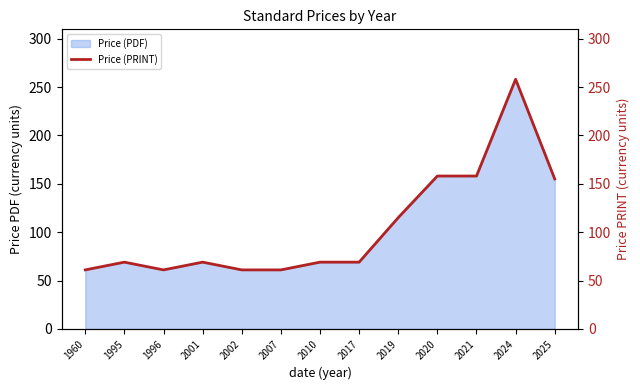

What is the sum of the values at 1996 and 2001?

130